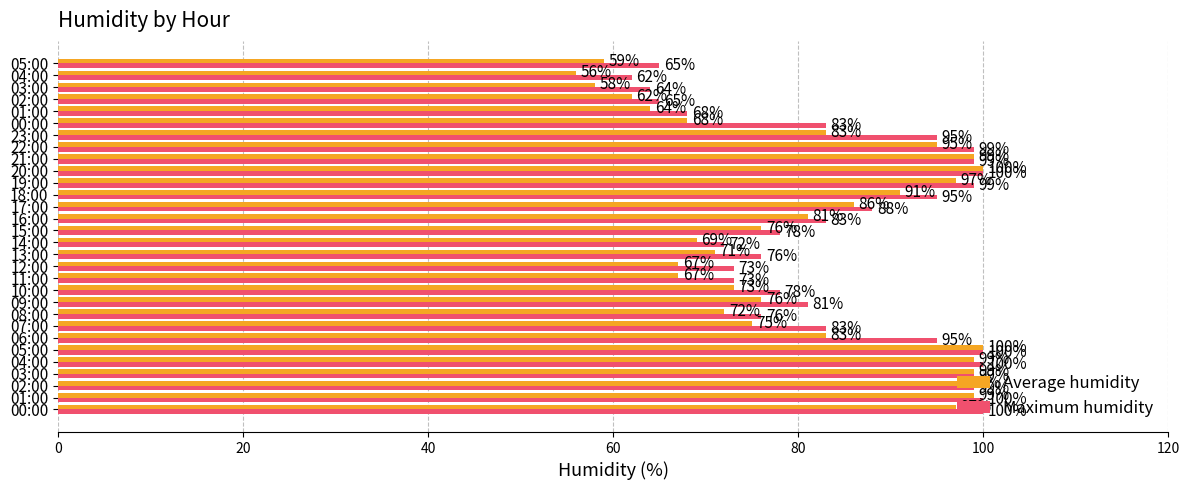

How many series are shown in this chart?

2